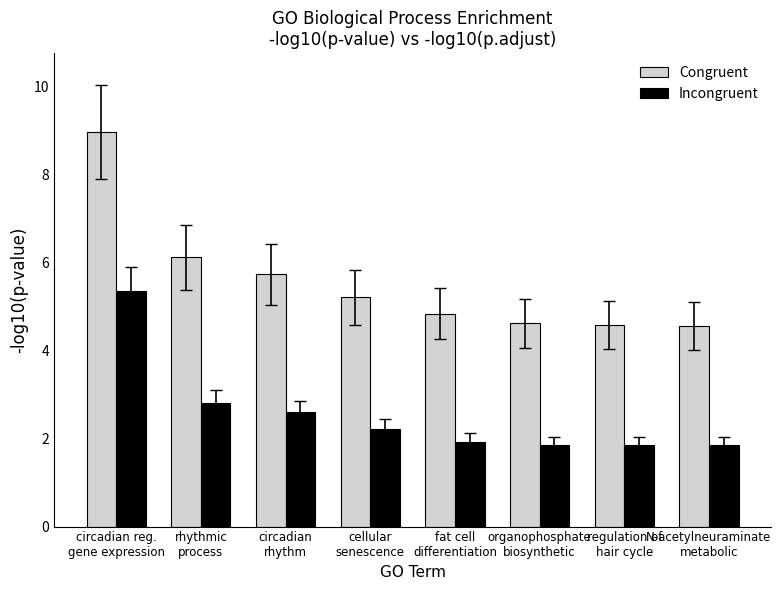

True or false: Congruent has a value of 4.6 at organophosphate
biosynthetic.

True